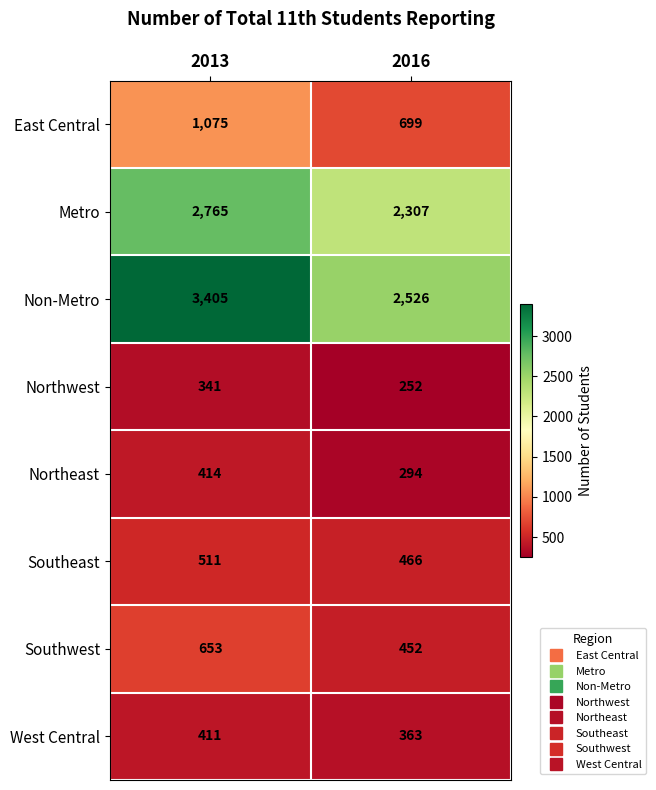

Which category has the lowest value across all series?

2016